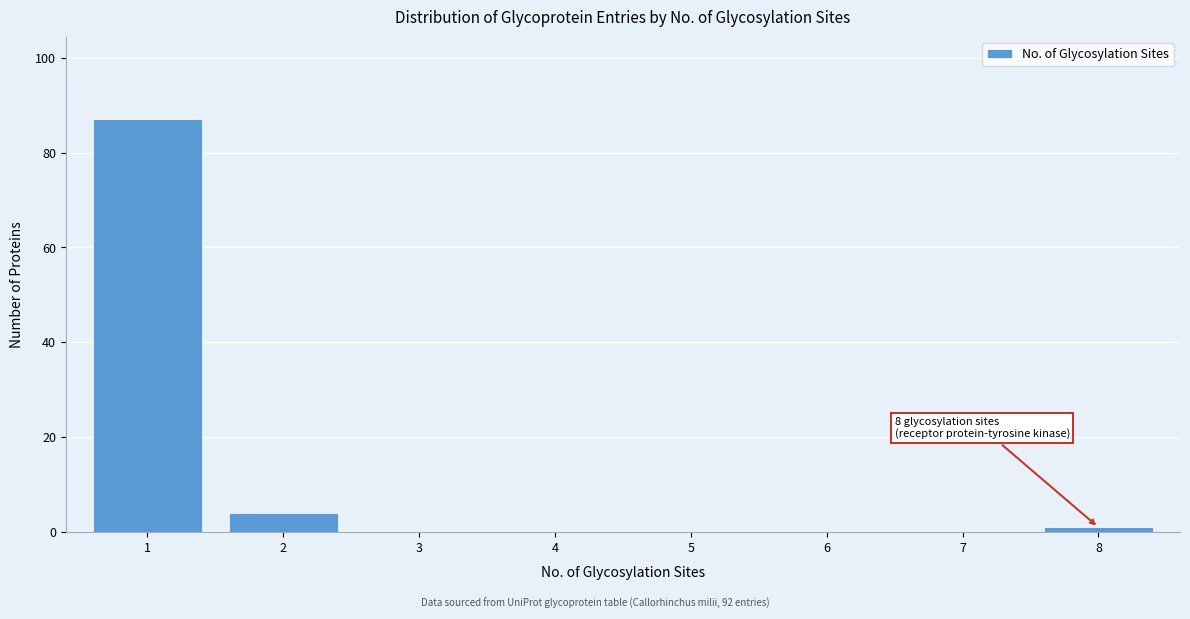

Reading left to right, extract all data points from this chart.

1=87	2=4	3=0	4=0	5=0	6=0	7=0	8=1